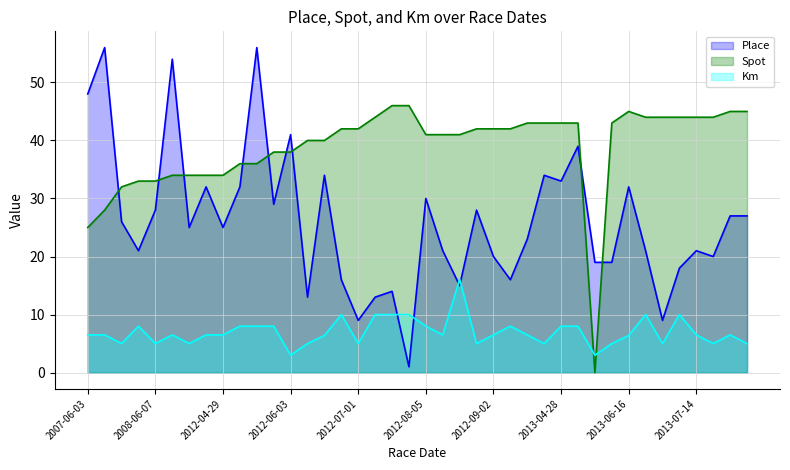

The value of Place at 2013-07-28 is 20.0. True or false?

True